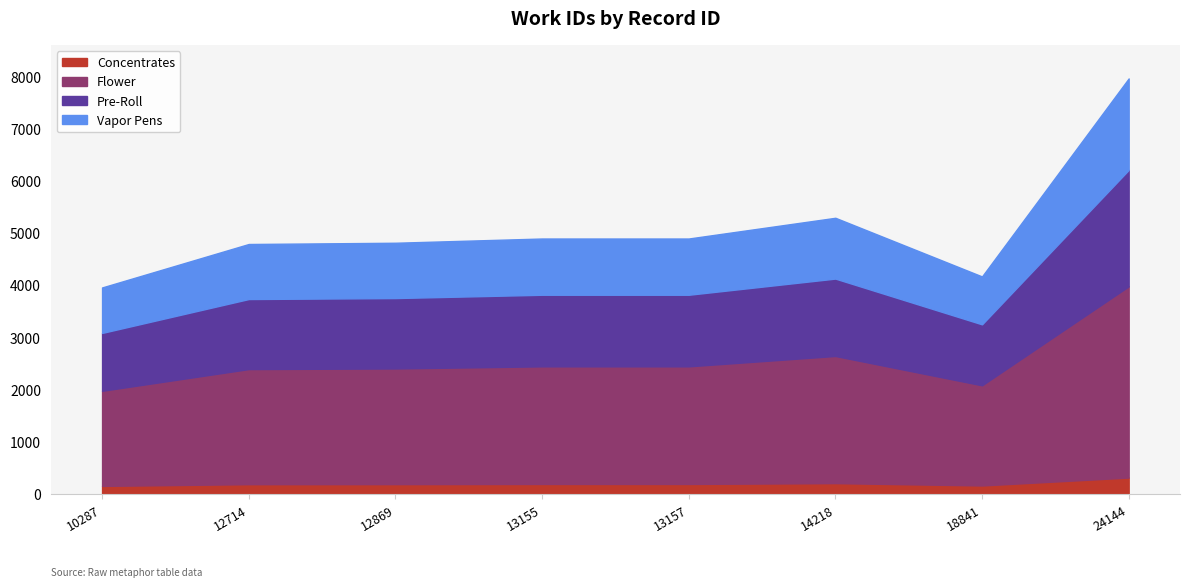

Between 24144 and 10287, which is larger?

24144